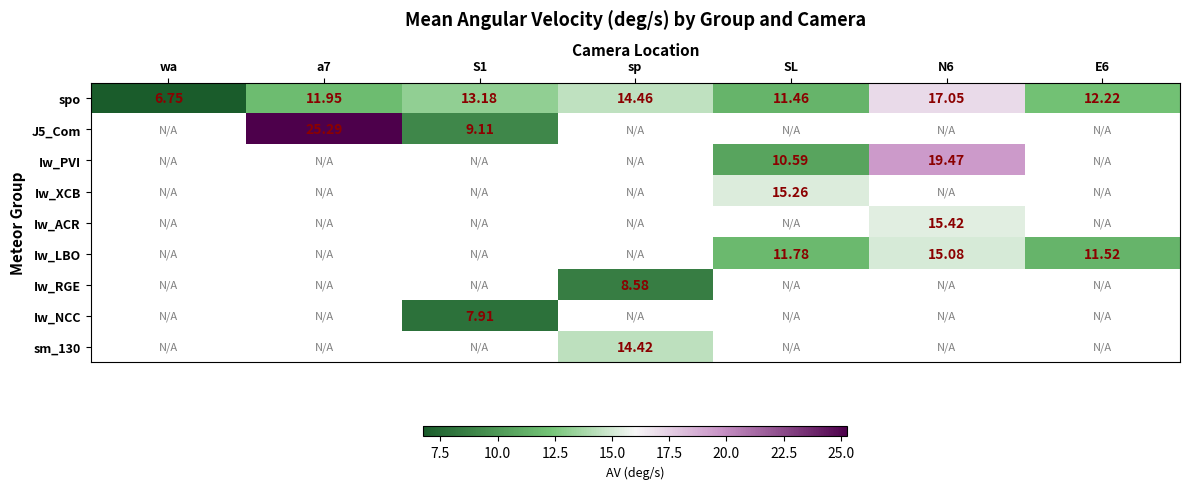

Which series has the largest total across all categories?

spo